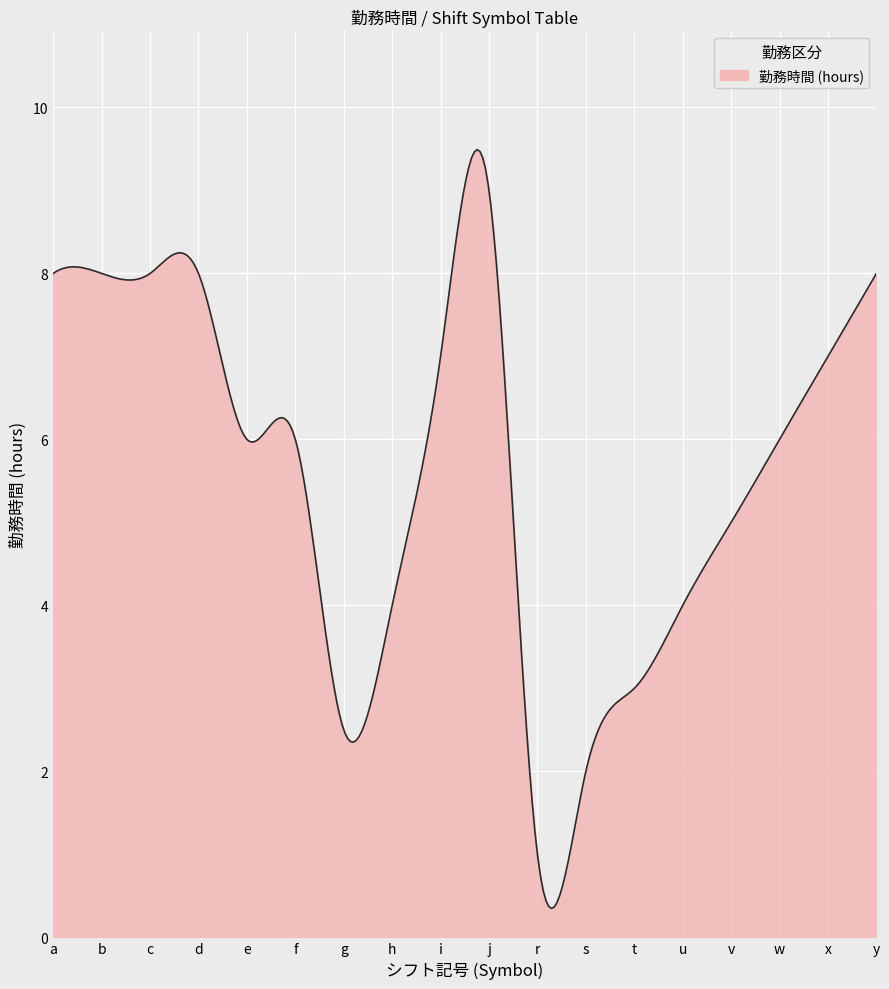

What is the minimum value shown in the chart?

0.3